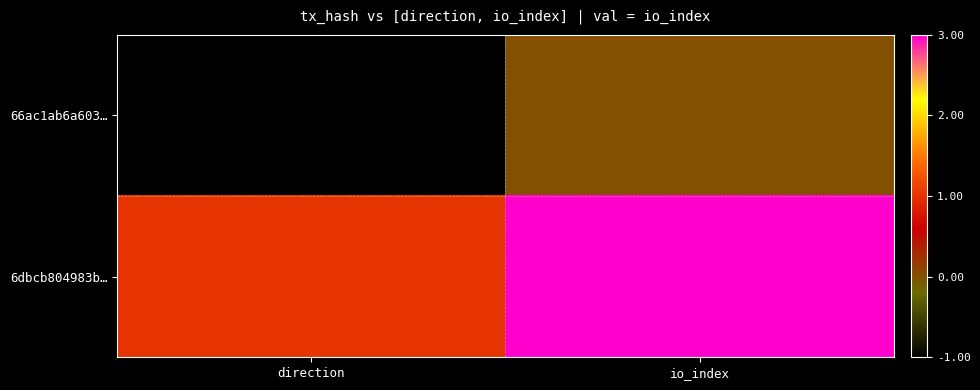

Which series changed the most between direction and io_index?

6dbcb804983b…